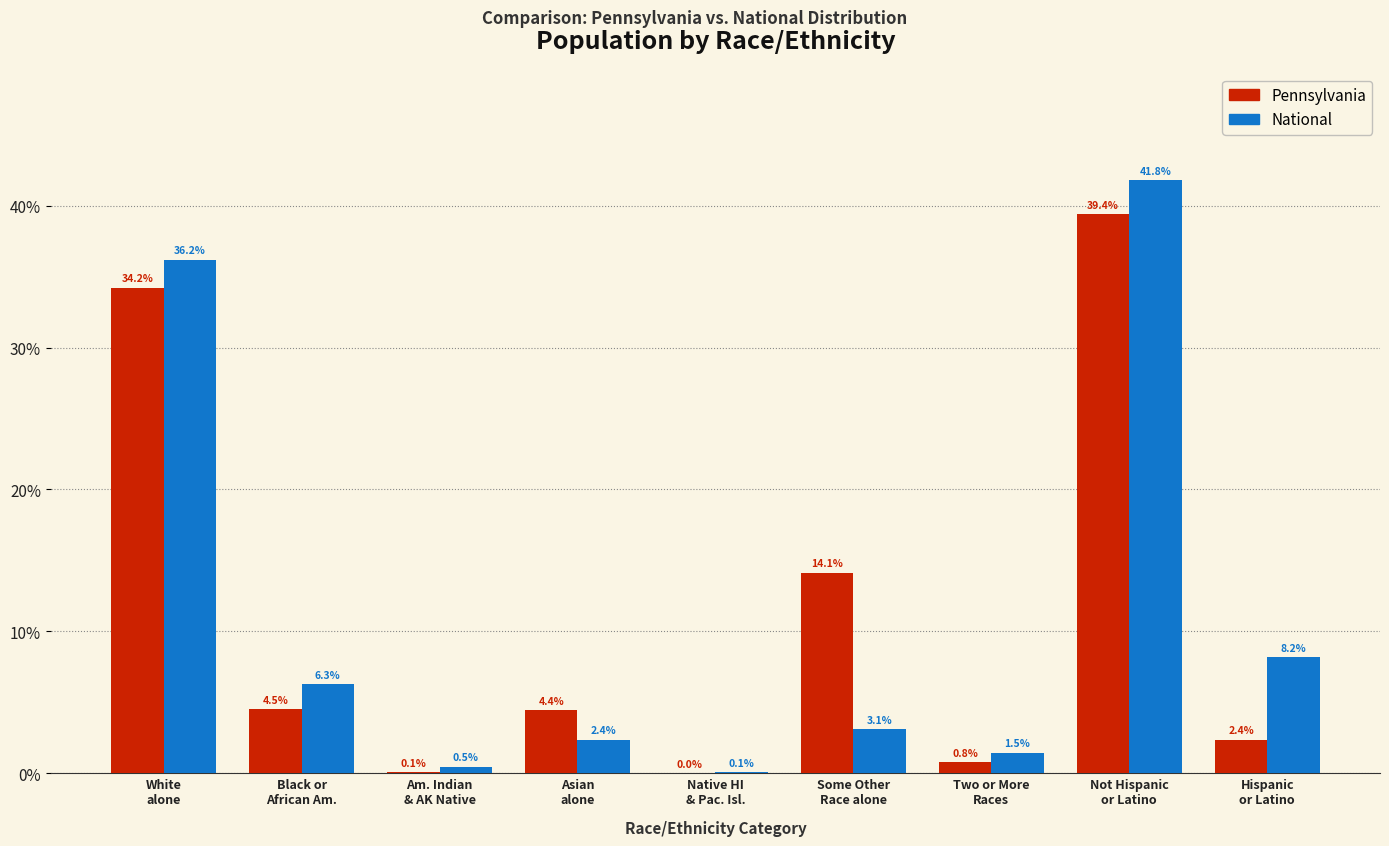

The Pennsylvania series shows 0.1 at Am. Indian
& AK Native. True or false?

True